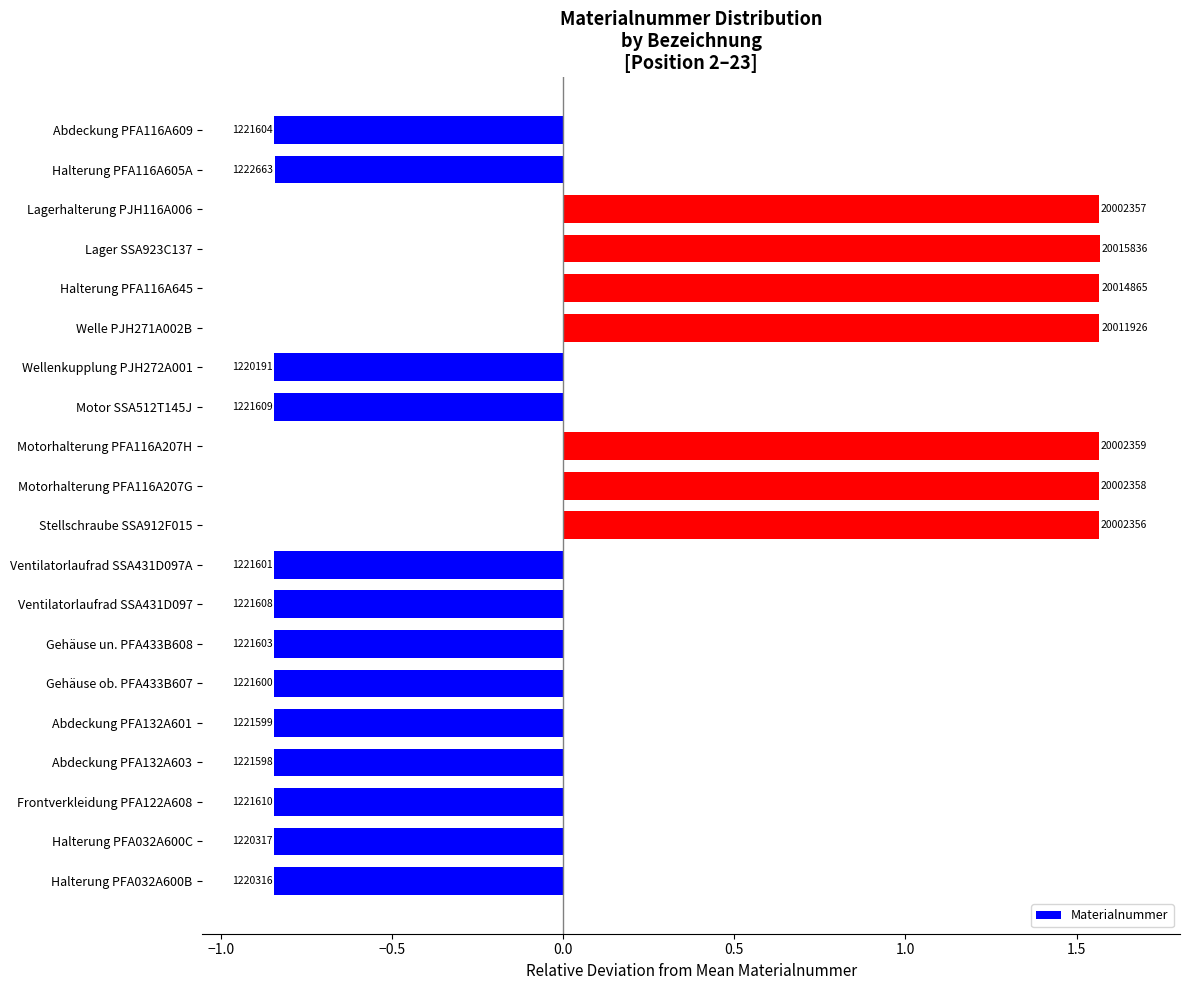

Are the bars horizontal?

Yes